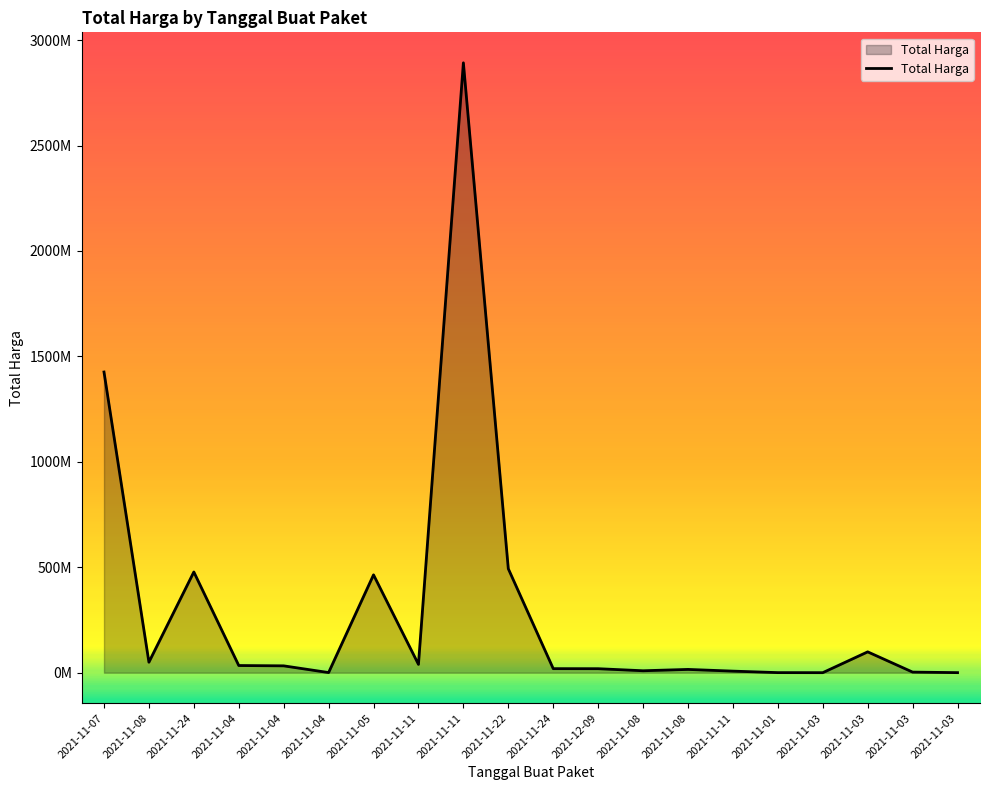

What is the difference between the maximum and minimum values?

2892044000